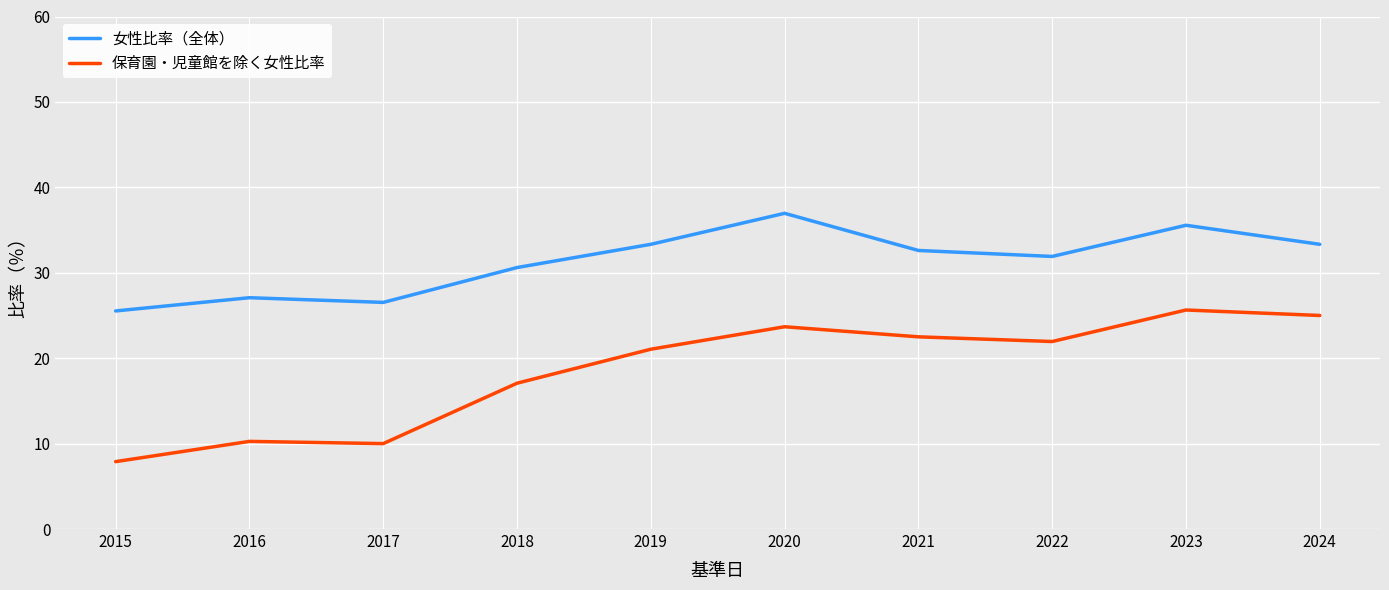

Rank the series by their average value, from lowest to highest.

保育園・児童館を除く女性比率, 女性比率（全体）